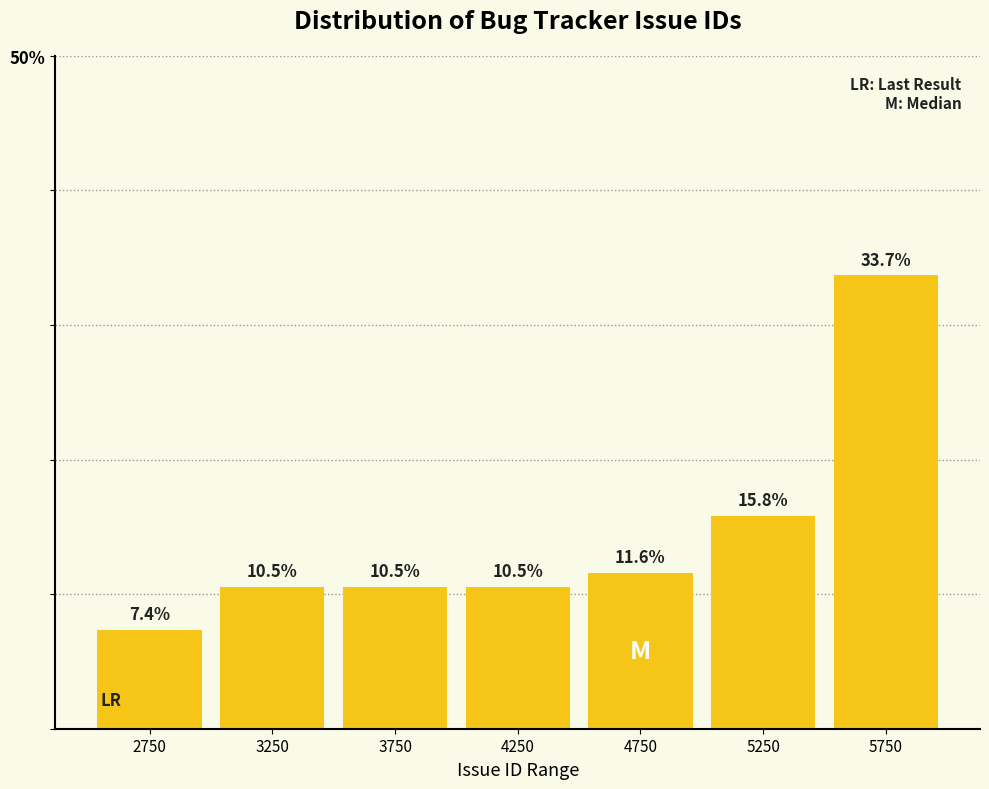

Reading left to right, what are all the values shown in this chart?

7.4	10.5	10.5	10.5	11.6	15.8	33.7